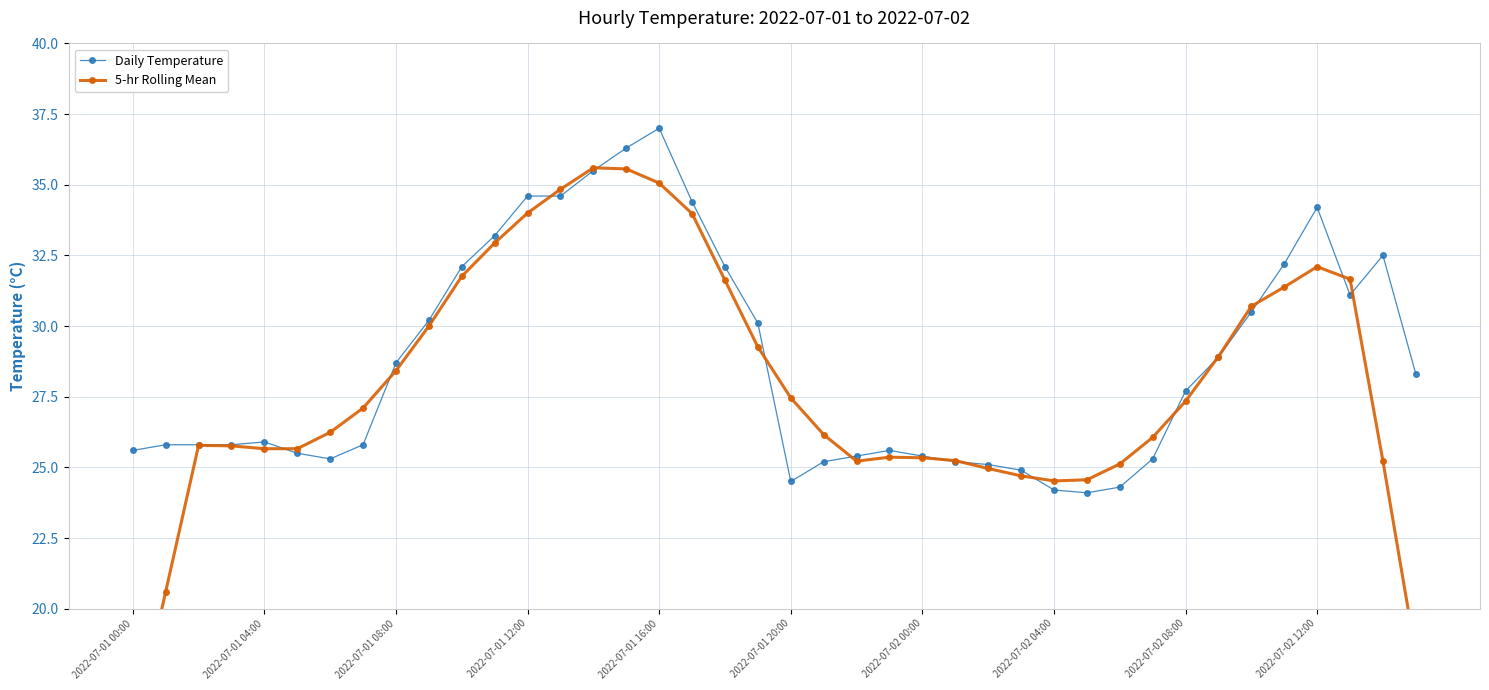

Is it true that Daily Temperature equals 11.5 at 19?

False